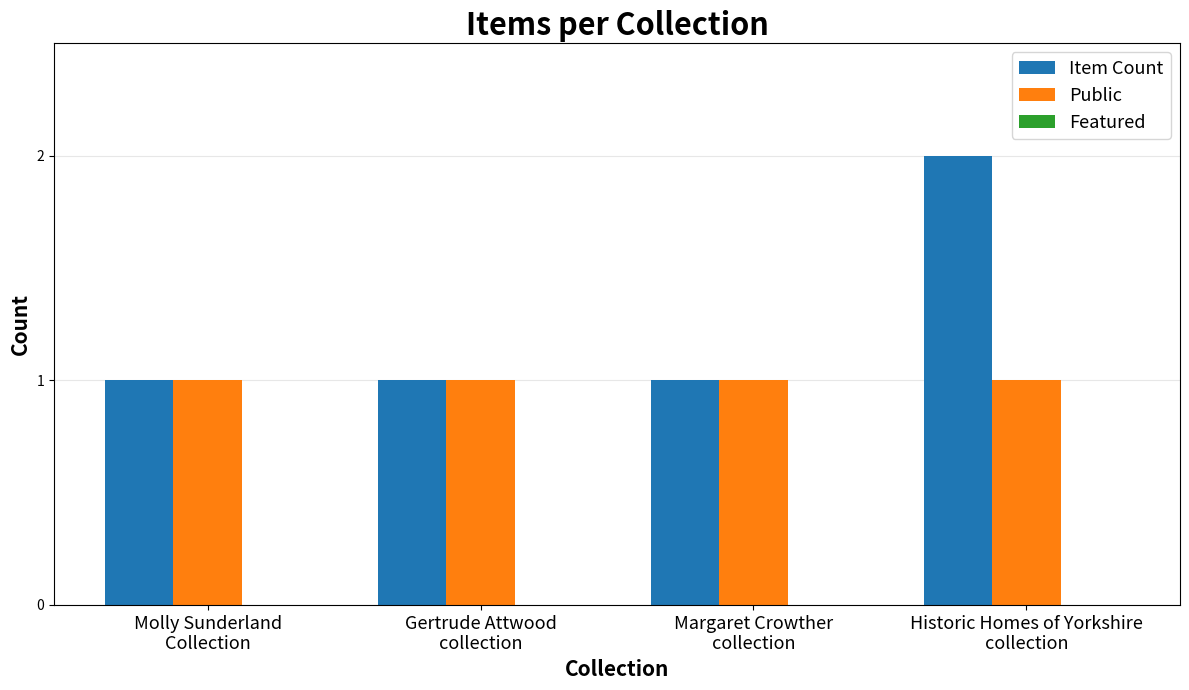

Which series has the largest total across all categories?

Item Count